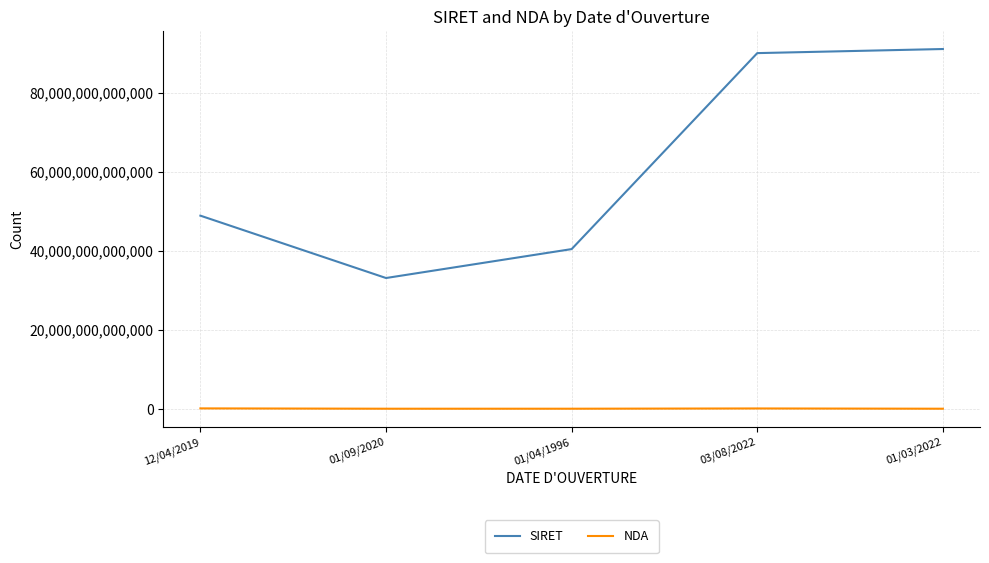

Is the value of NDA at 01/03/2022 greater than the value of SIRET at 12/04/2019?

No